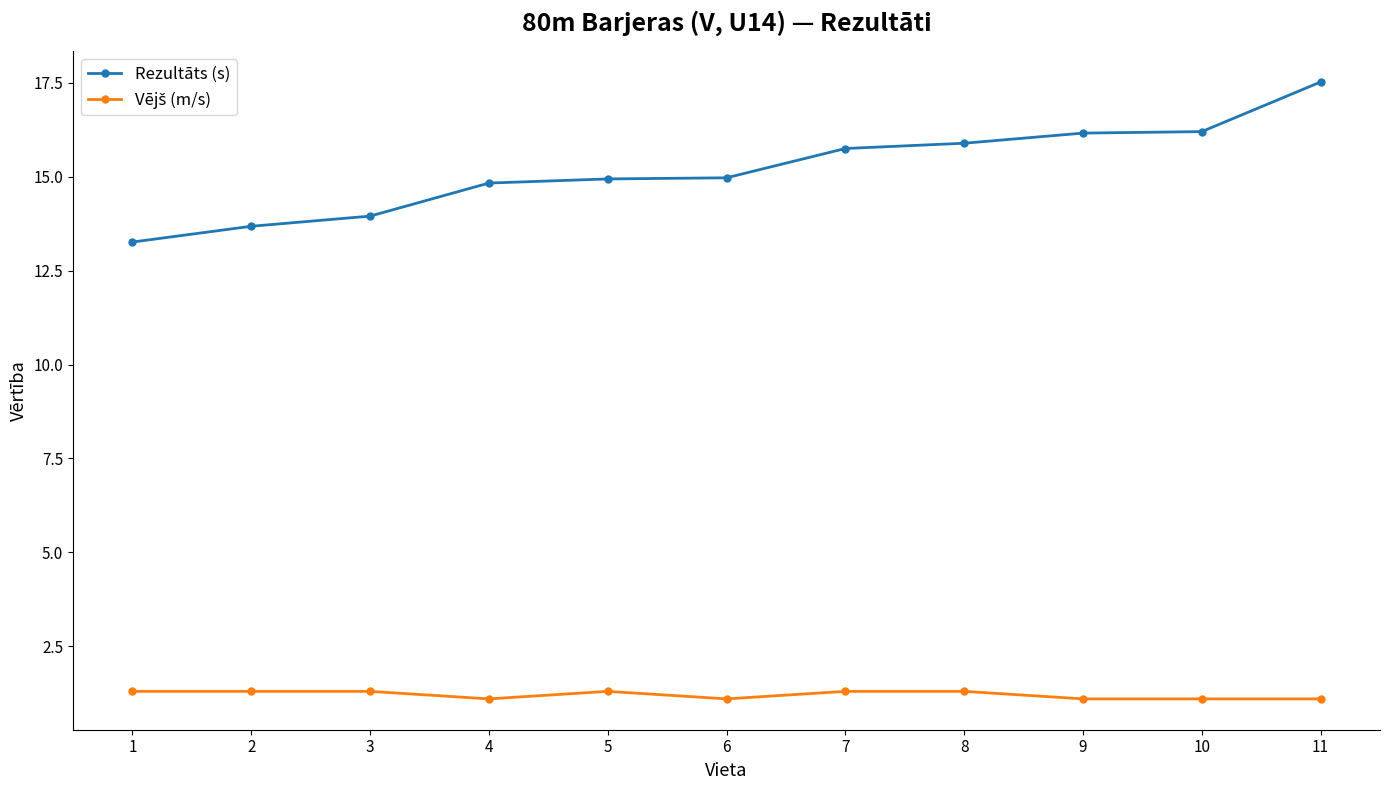

At which category does the chart reach its peak across all series?

11